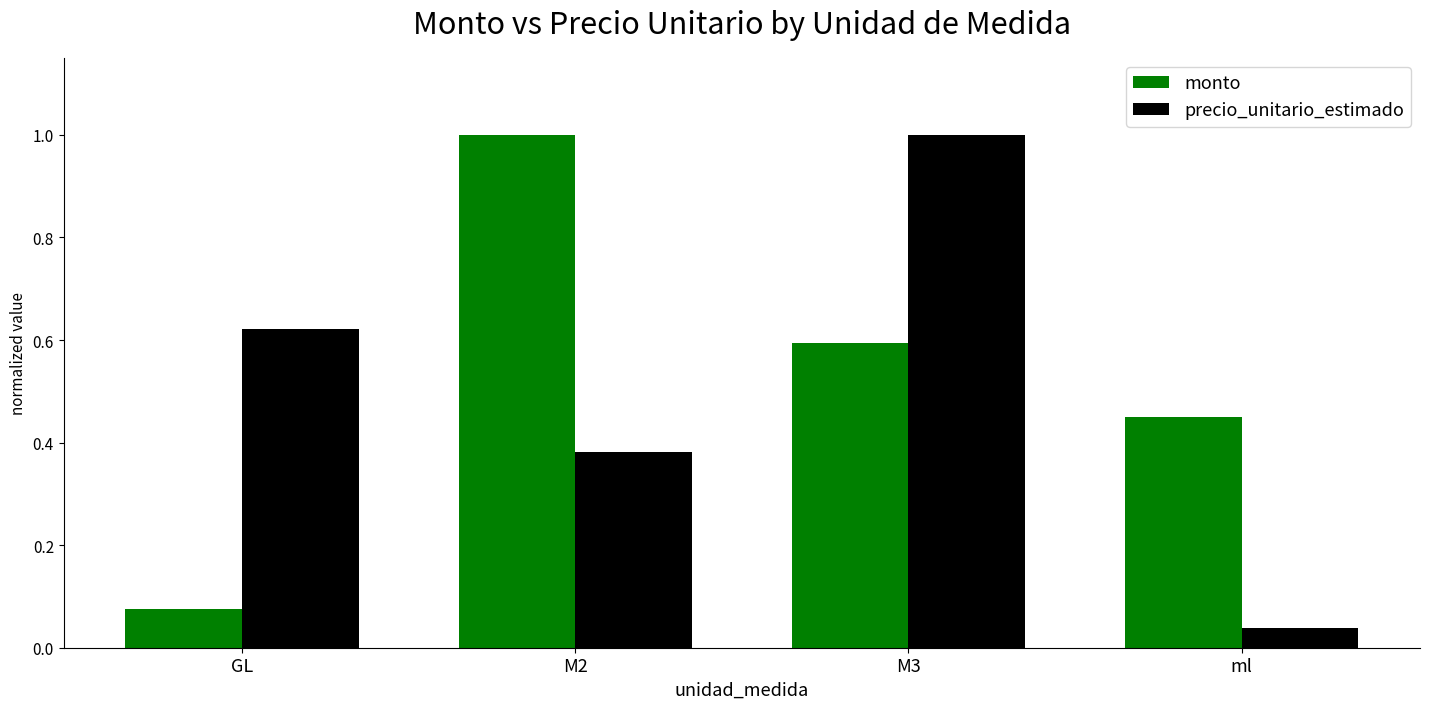

What are all the series names shown in the legend?

monto, precio_unitario_estimado